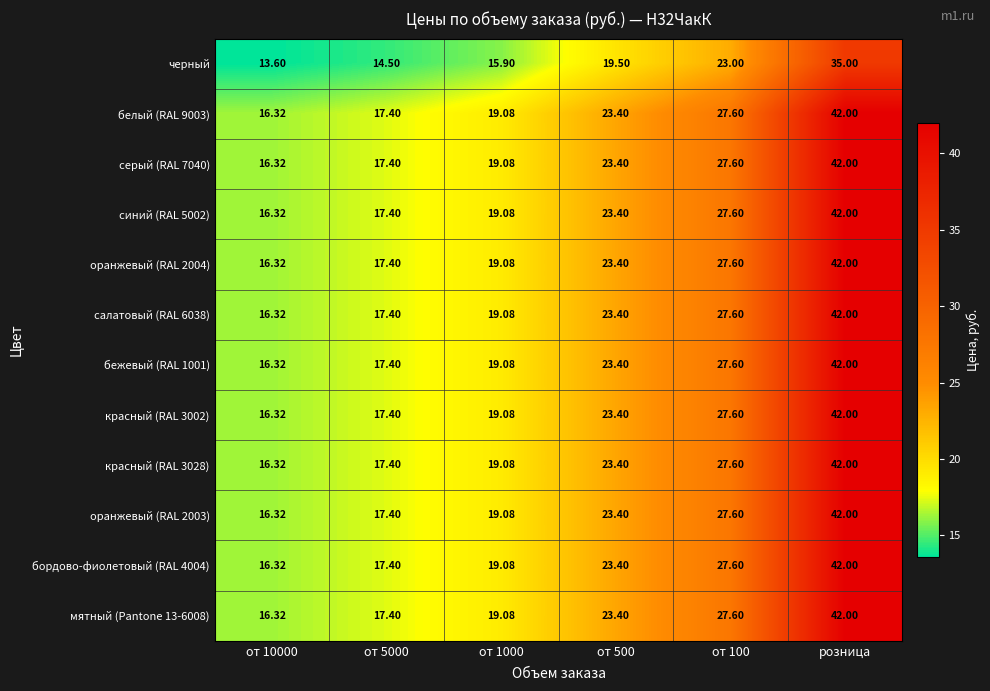

At how many categories does at least one series exceed 35?

1